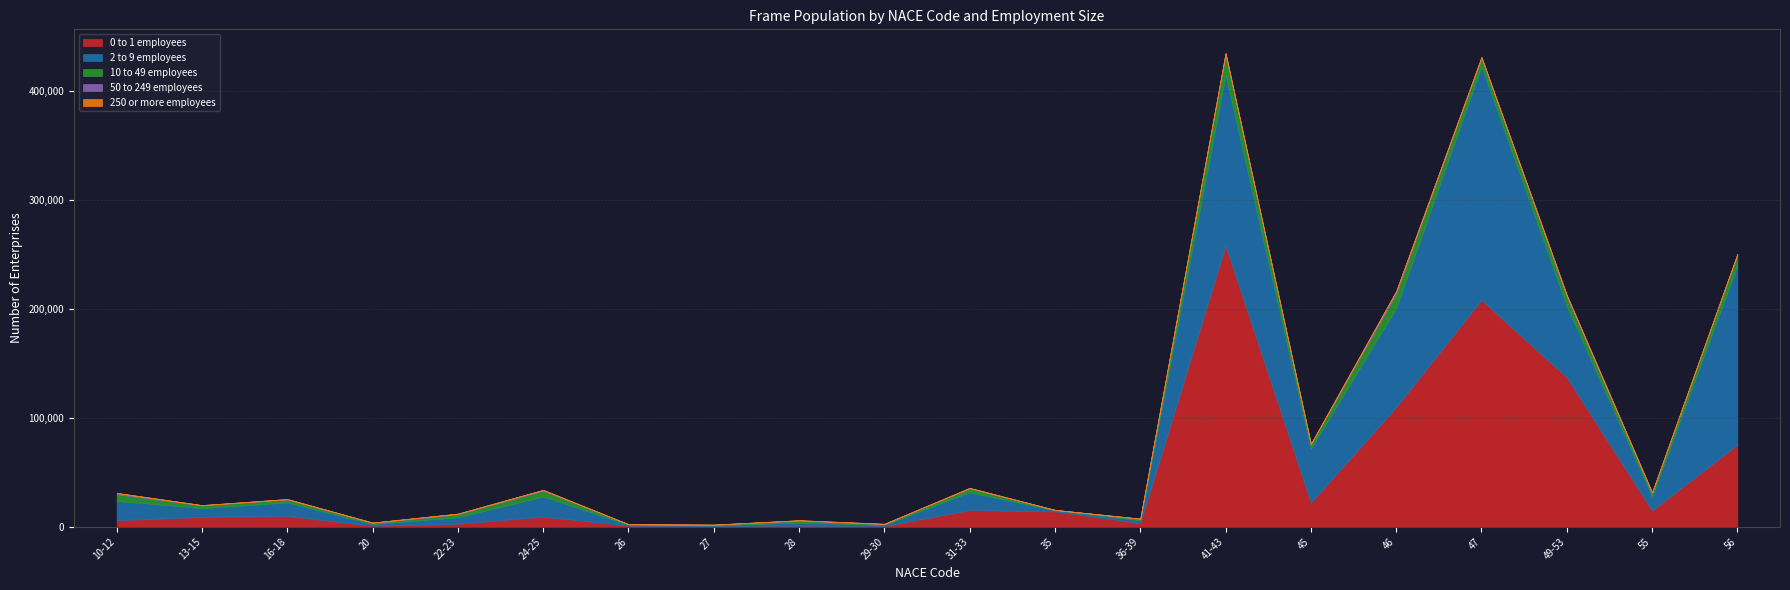

Where does the 2 to 9 employees series first go above 13082?

10-12